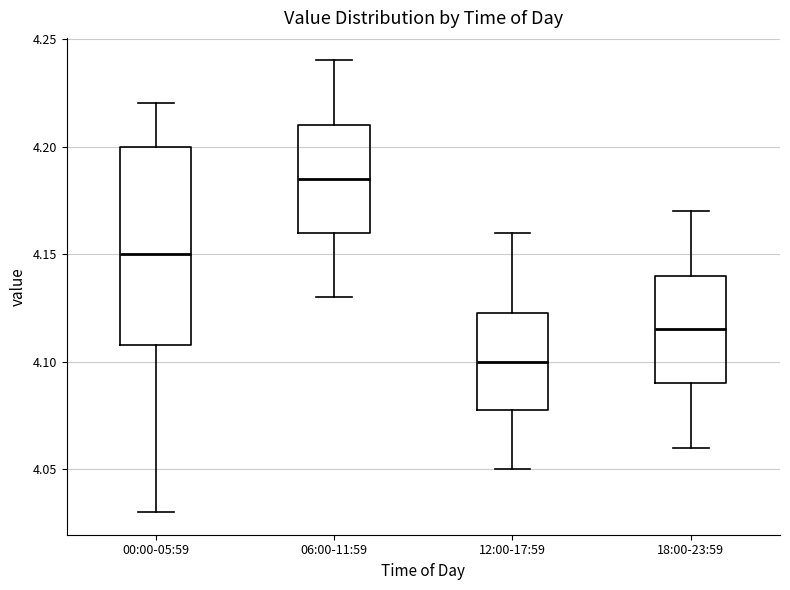

Which box has the highest median line?

06:00-11:59